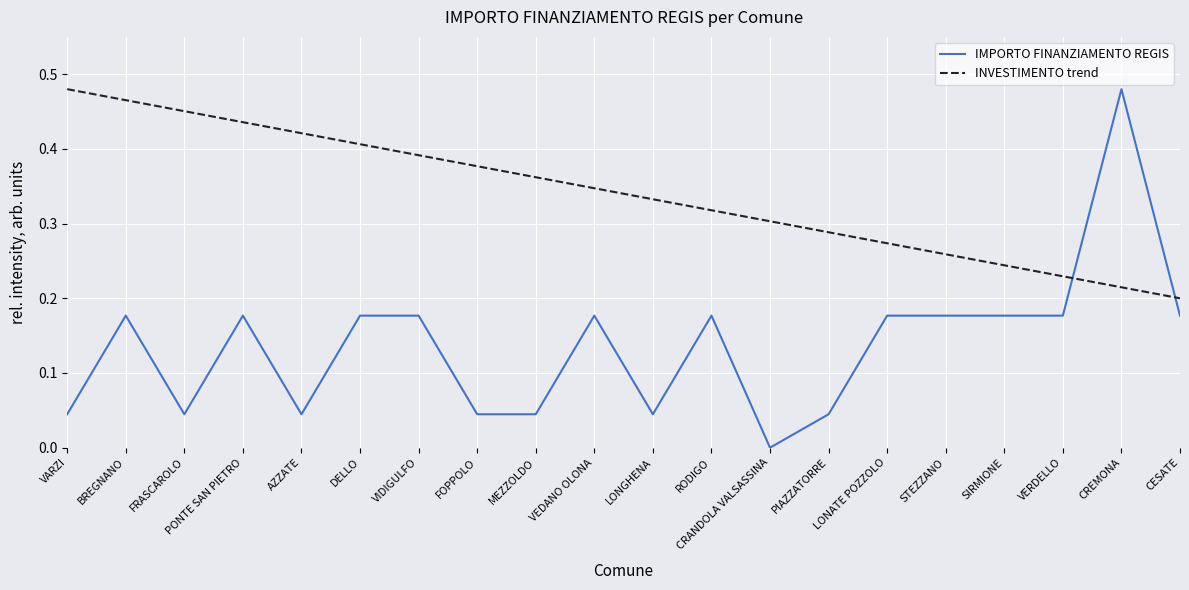

Rank the series at CREMONA from lowest to highest value.

INVESTIMENTO trend, IMPORTO FINANZIAMENTO REGIS